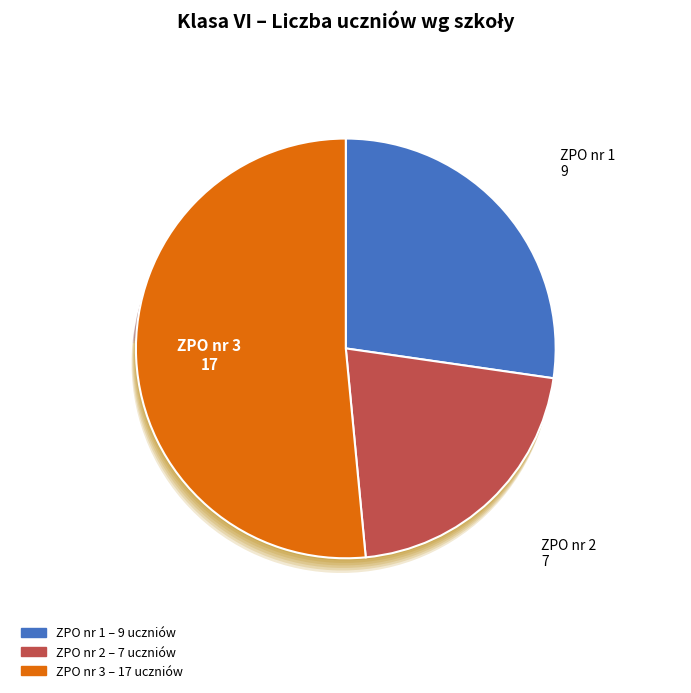

To the nearest percent, what is the combined percentage of ZPO nr 3 and ZPO nr 2?

73%